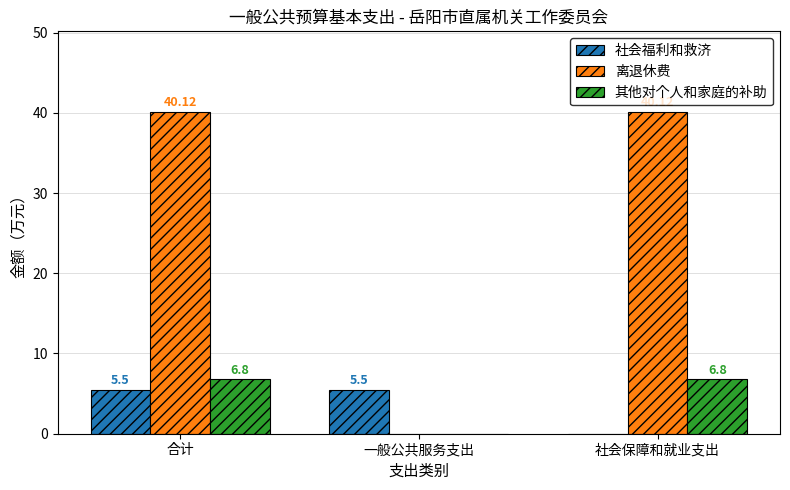

At which label is 社会福利和救济 closest to 2?

社会保障和就业支出